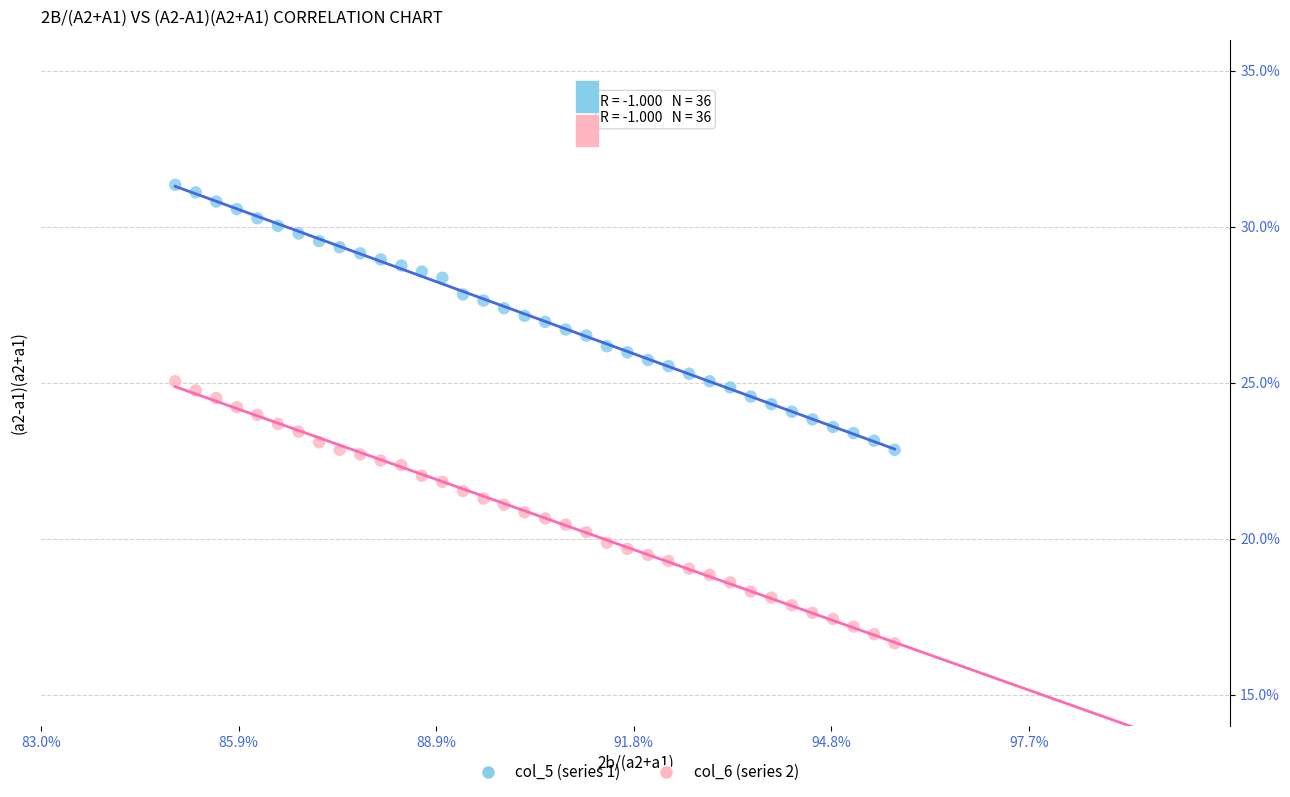

Which series reaches the maximum Y coordinate?

col_5 (series 1)